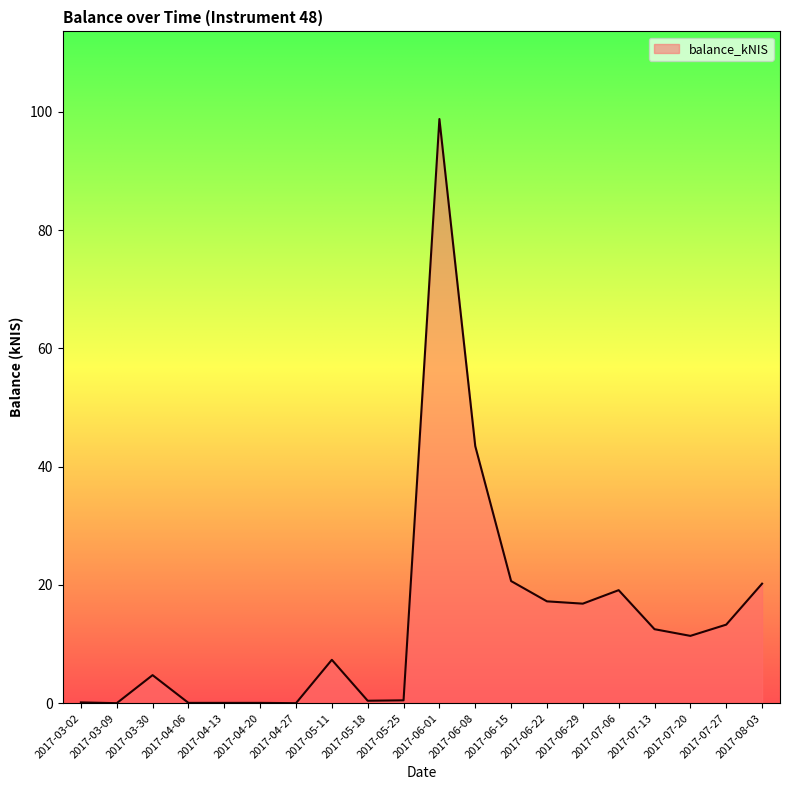

How many lines are shown in the chart?

1